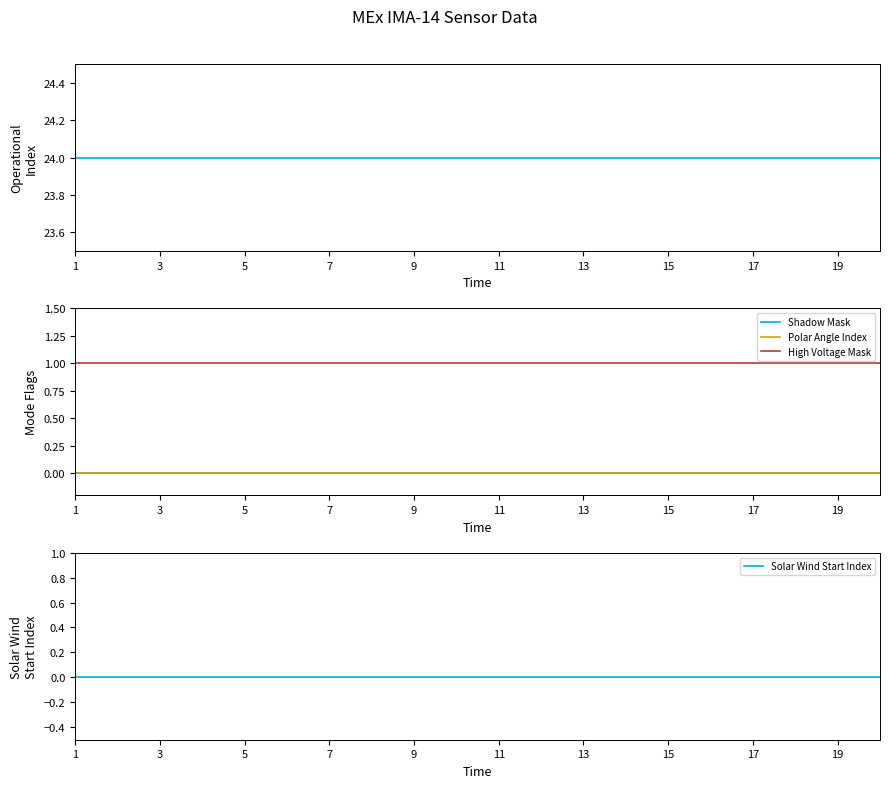

What is the sum of the High Voltage Mask values at 14 and 7?

2